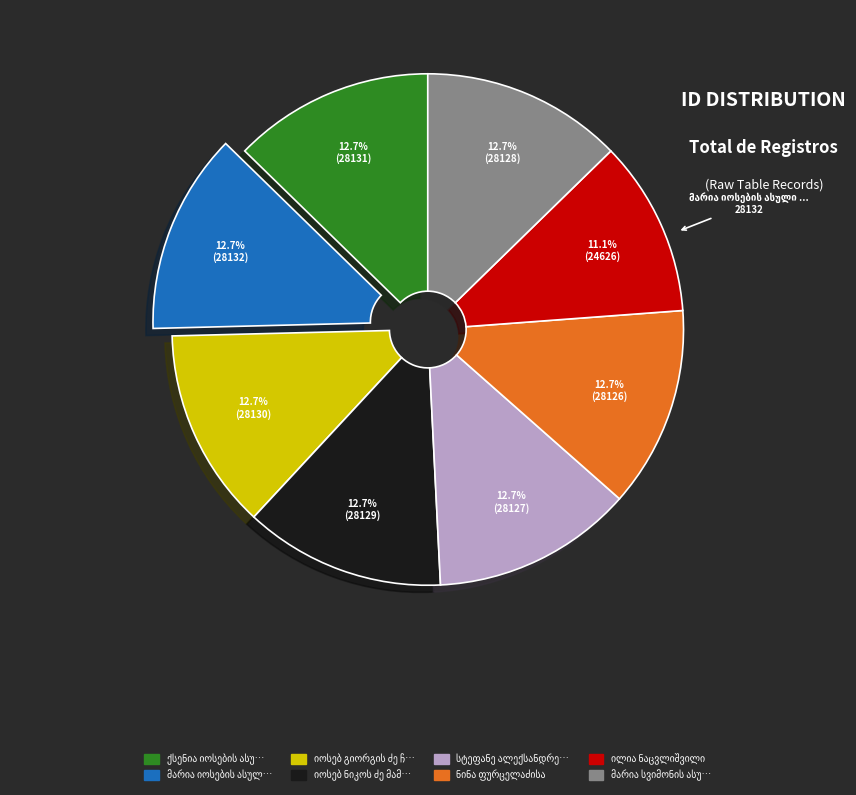

Is there a majority slice in this chart?

No